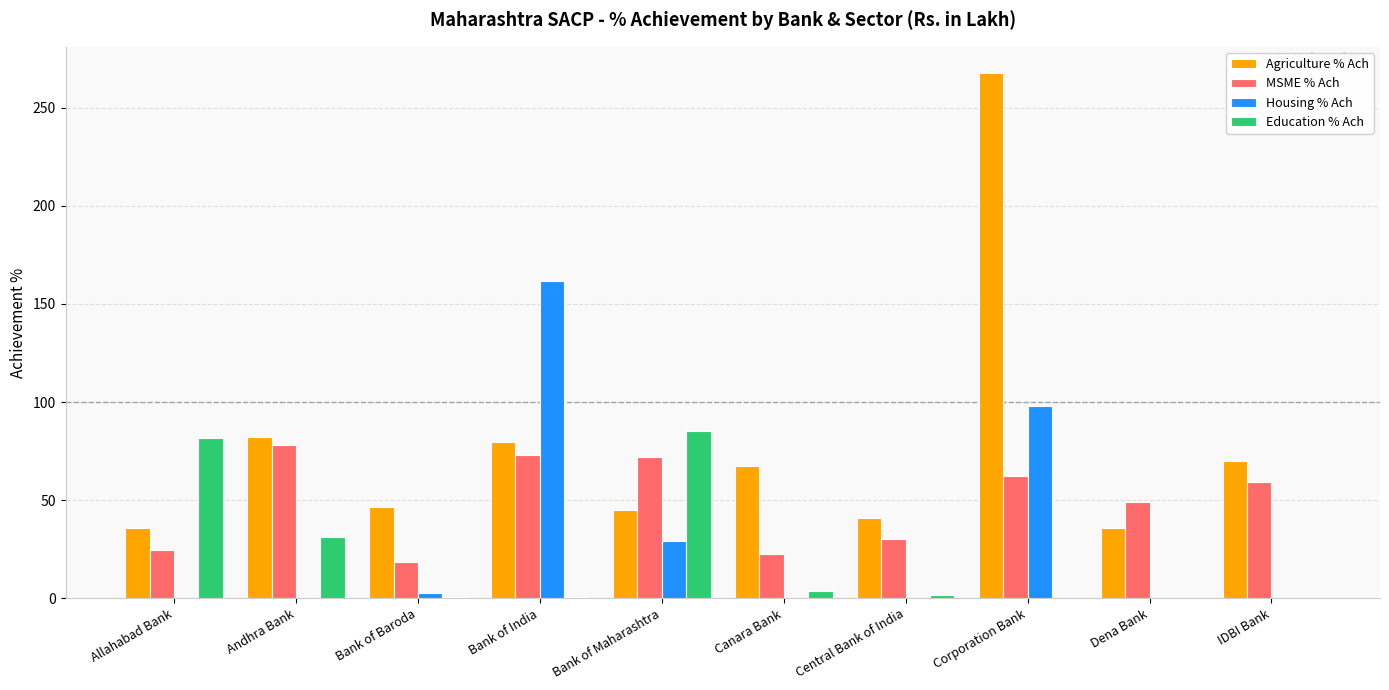

True or false: Agriculture % Ach has a value of 35.9 at Dena Bank.

True